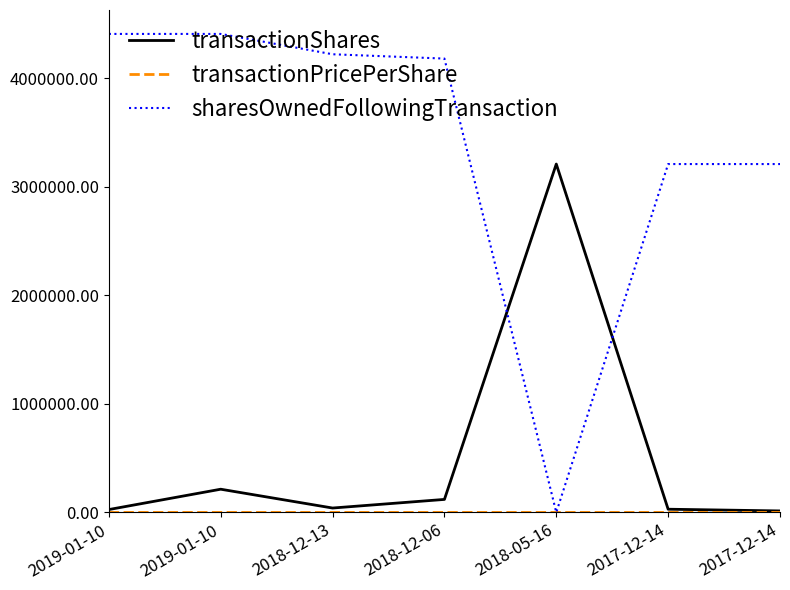

Reading left to right, extract all data points from this chart.

transactionShares: 26520.0	213888.0	40538.0	119906.0	3209316.0	29607.0	13832.0
transactionPricePerShare: 13.2	13.6	13.9	13.5	0.9	4.8	4.1
sharesOwnedFollowingTransaction: 4408097.0	4408097.0	4220729.0	4180919.0	0.0	3209316.0	3209316.0